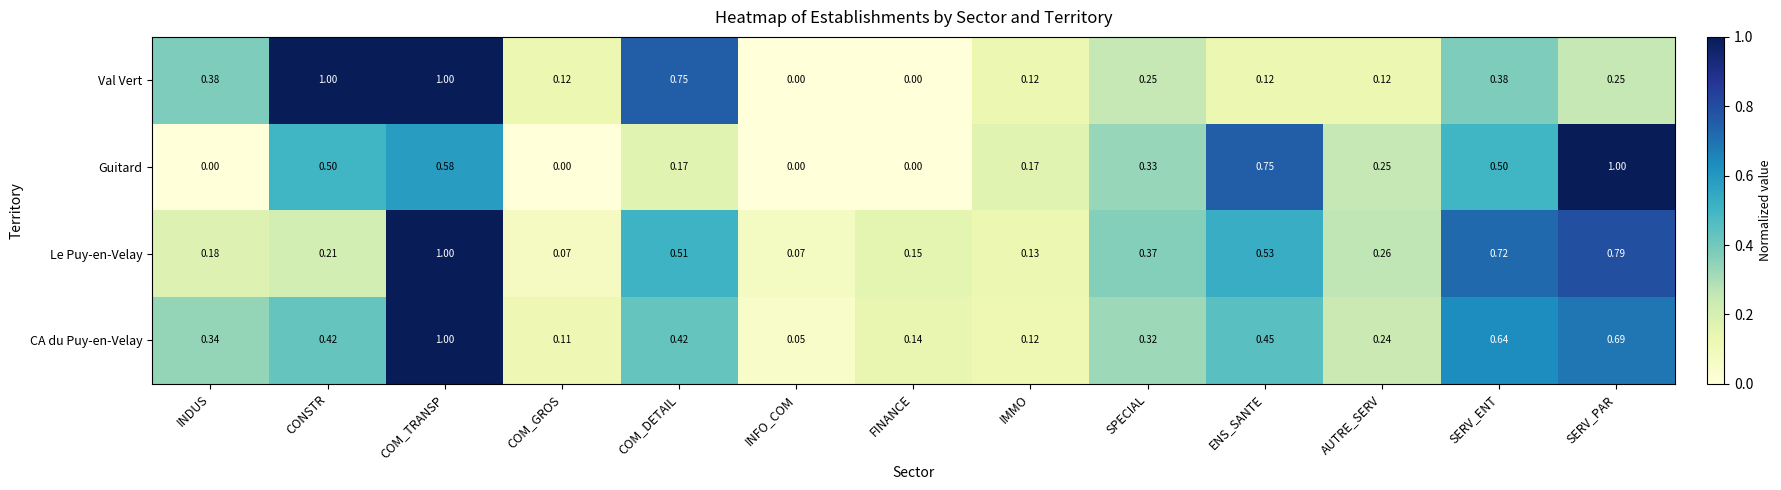

Between INDUS and IMMO, which series saw the biggest shift?

Val Vert